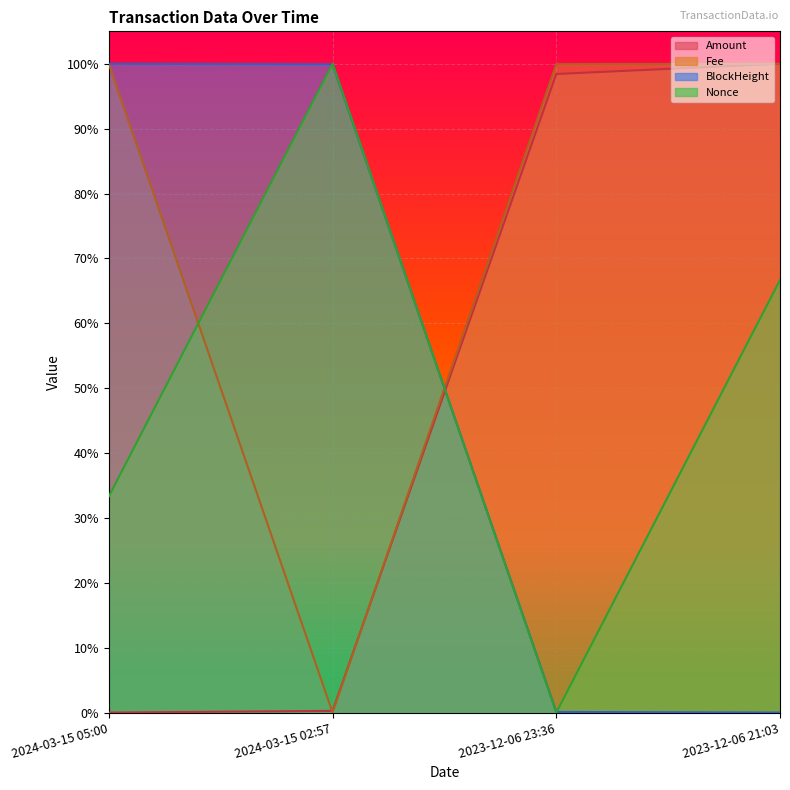

True or false: Fee has more than 0 interior local peaks.

False